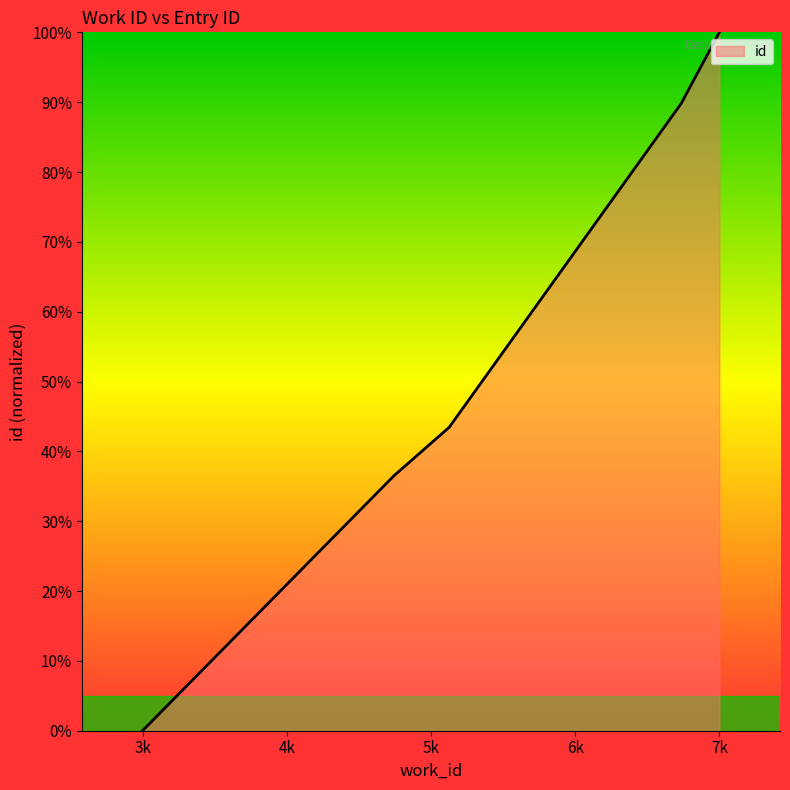

Reading left to right, what are all the values shown in this chart?

0.0	36.5	43.5	89.8	100.0